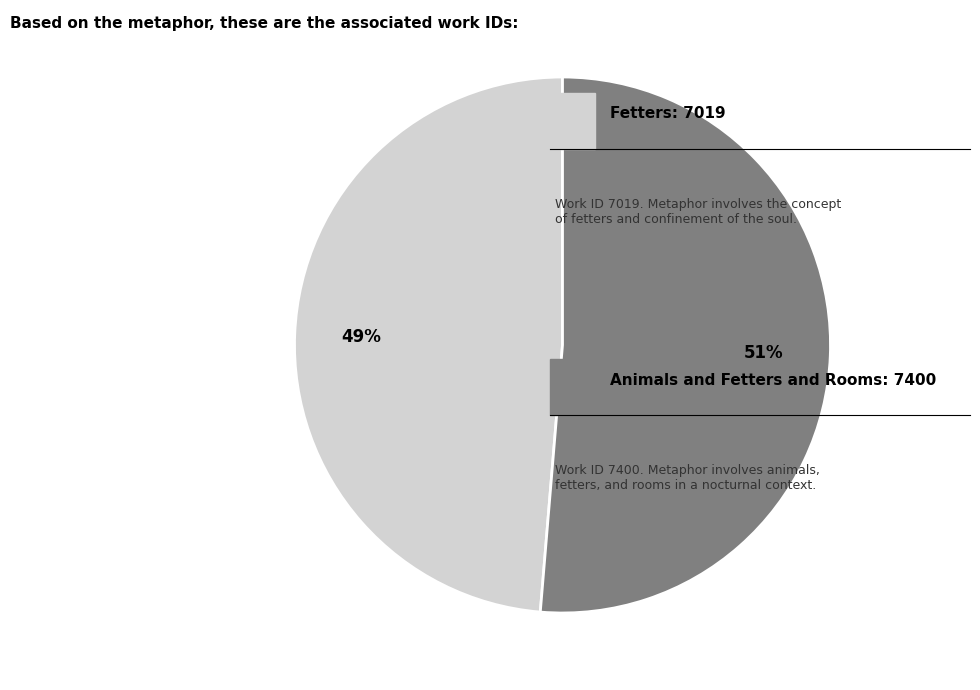

Is there a majority slice in this chart?

Yes